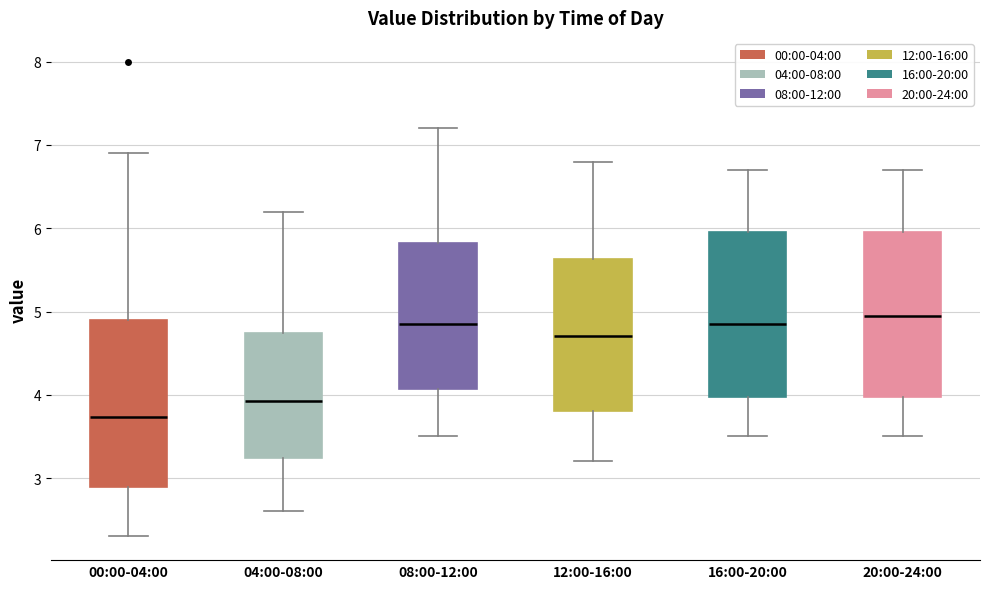

Reading left to right, read every box against the y-axis: the position of its median line, the range the box covers, and the ends of its whiskers. The values are not printed on the chart, so give them approximately, as read against the axis.

00:00-04:00: median 3.7, box 2.9 to 4.9, whiskers 2.3 to 6.9
04:00-08:00: median 3.9, box 3.2 to 4.7, whiskers 2.6 to 6.2
08:00-12:00: median 4.9, box 4.1 to 5.8, whiskers 3.5 to 7.2
12:00-16:00: median 4.7, box 3.8 to 5.6, whiskers 3.2 to 6.8
16:00-20:00: median 4.9, box 4.0 to 6.0, whiskers 3.5 to 6.7
20:00-24:00: median 5.0, box 4.0 to 6.0, whiskers 3.5 to 6.7